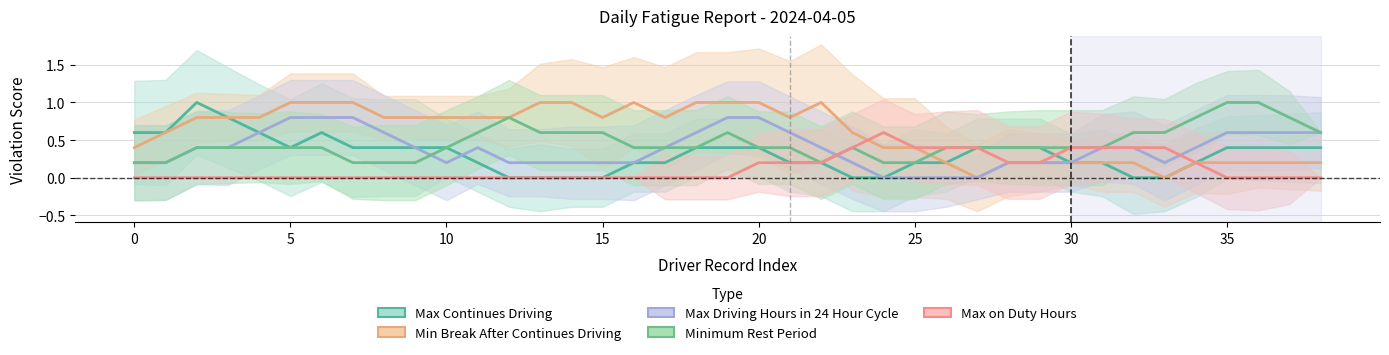

Is the value of Max on Duty Hours at 33 greater than the value of Minimum Rest Period at −5?

Yes